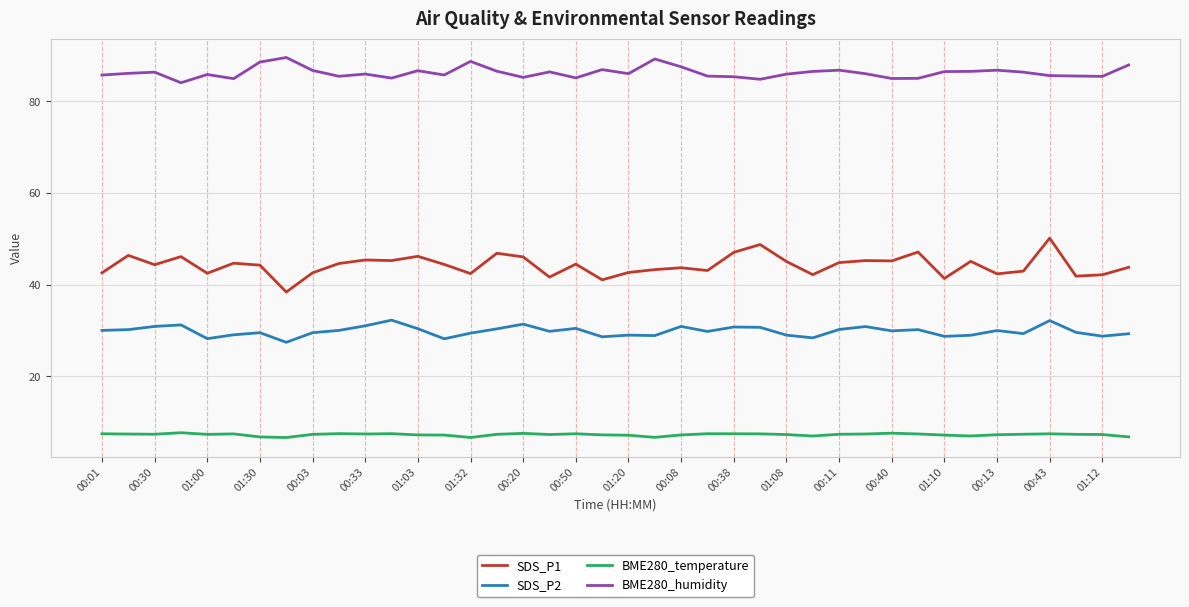

What is the difference between the maximum and minimum values in the BME280_humidity series?

5.5